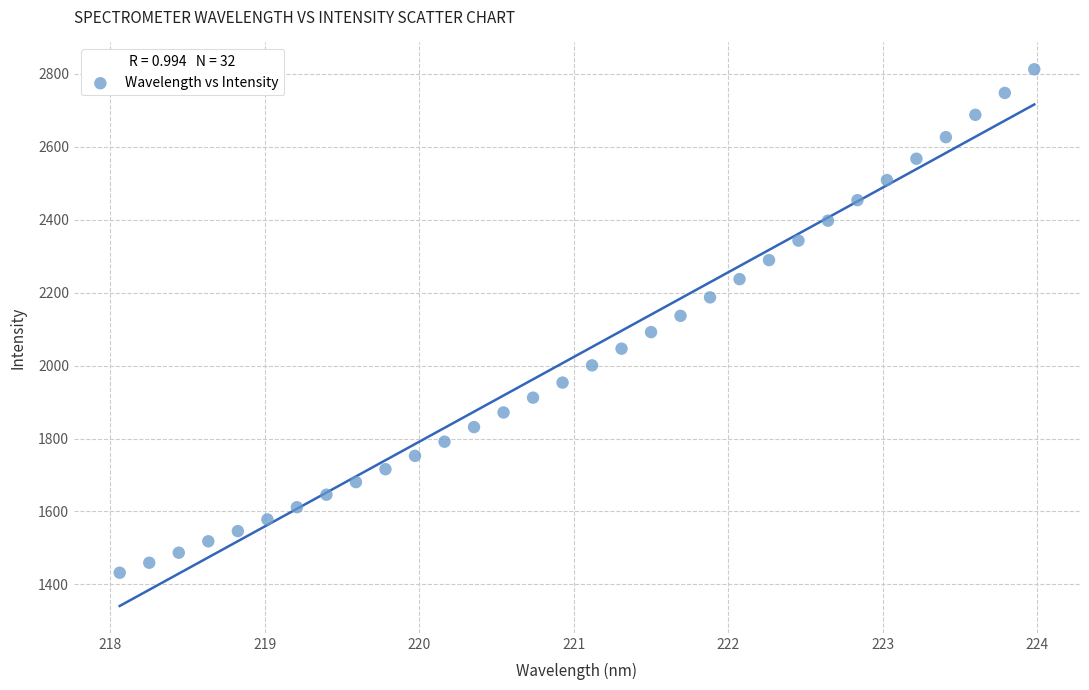

What is the range of X values (max minus min)?

5.9